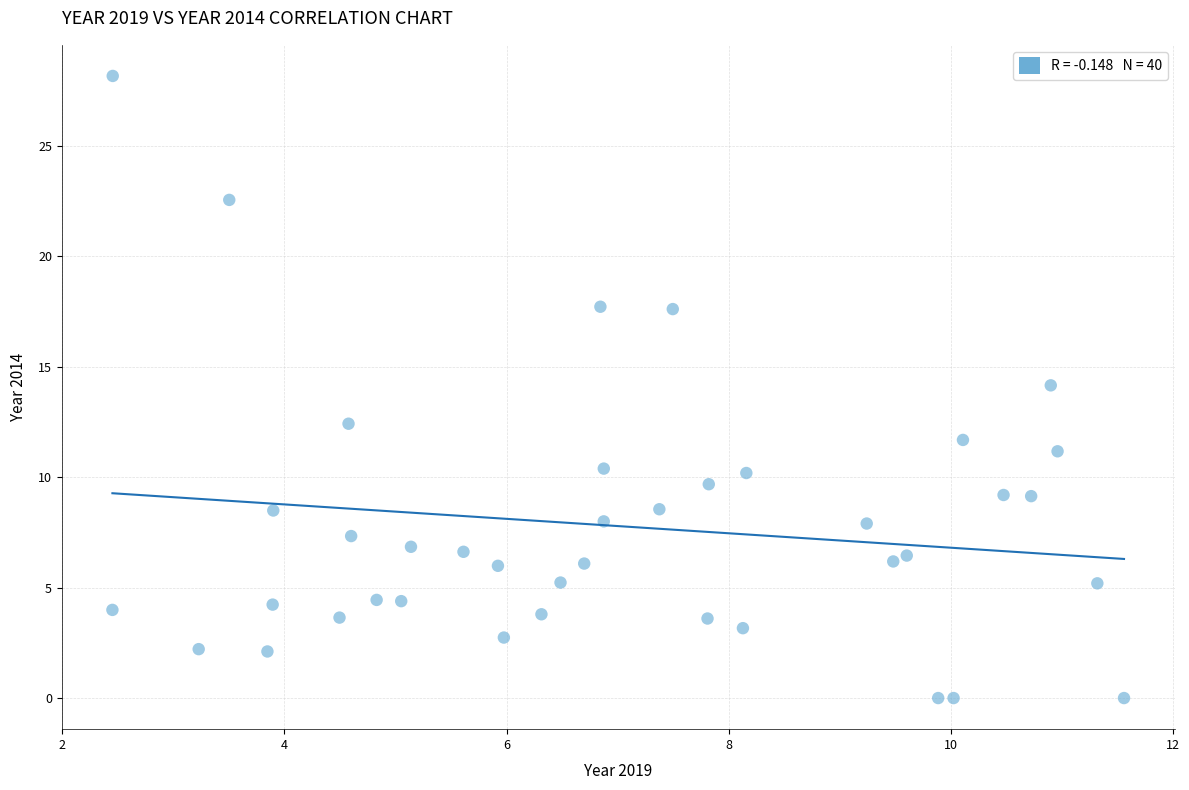

What is the range of Y values (max minus min)?

28.2